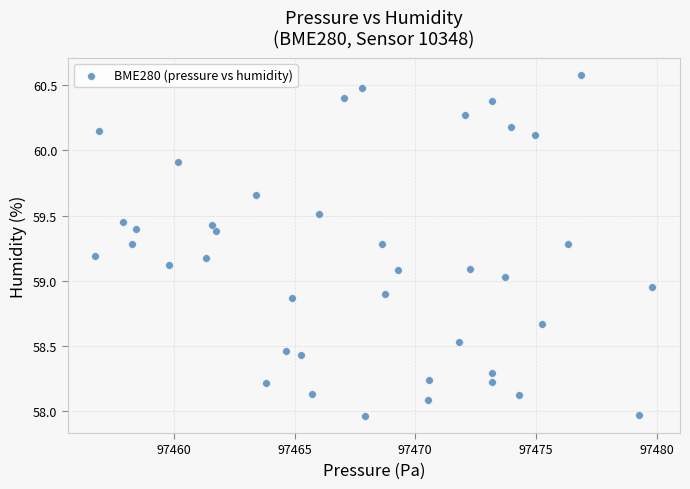

What is the range of Y values (max minus min)?

2.6